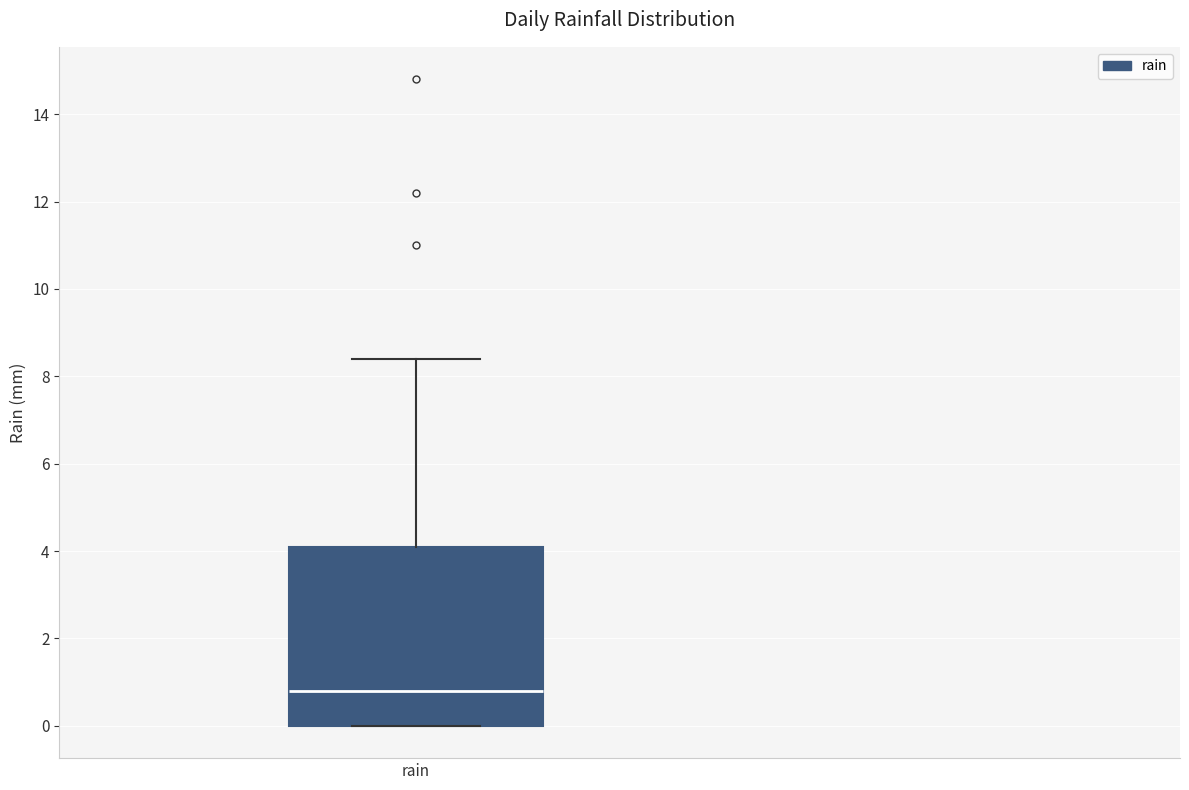

Where does the median line of the box for rain sit on the y-axis? The values are not printed on the chart, so give them approximately, as read against the axis.

0.8